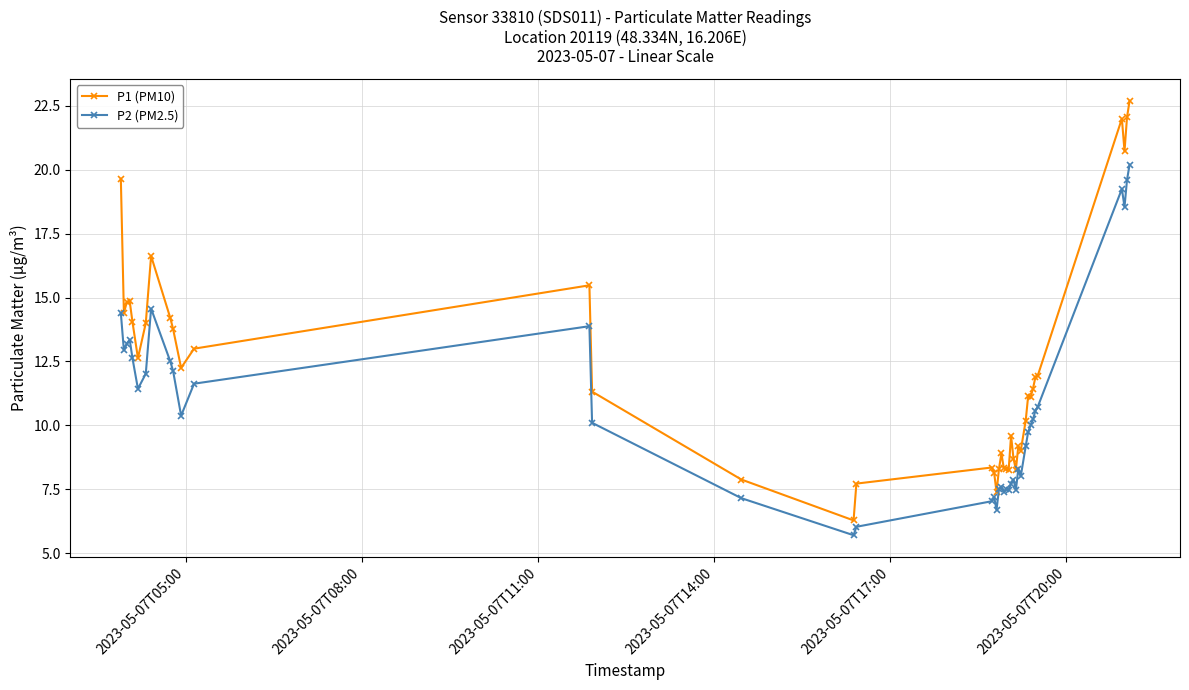

Rank the series by their average value, from lowest to highest.

P2 (PM2.5), P1 (PM10)